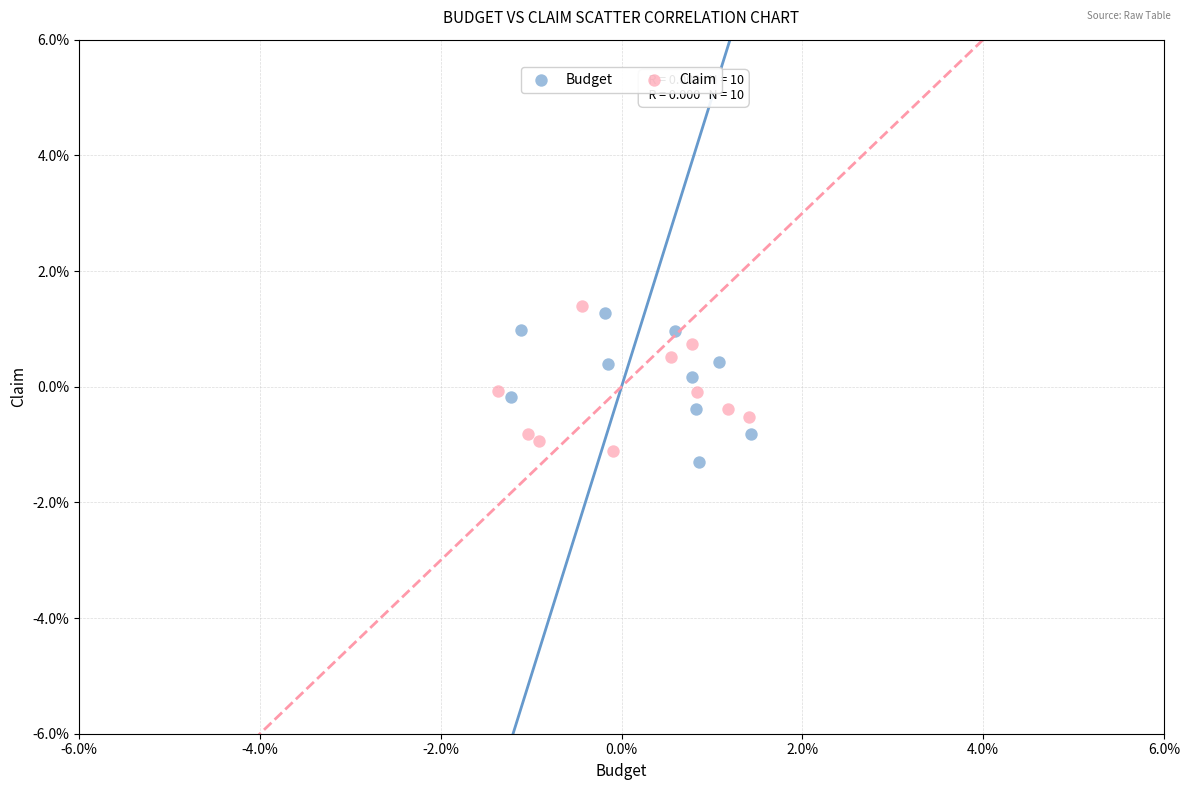

What are all the series names shown in the legend?

Budget, Claim